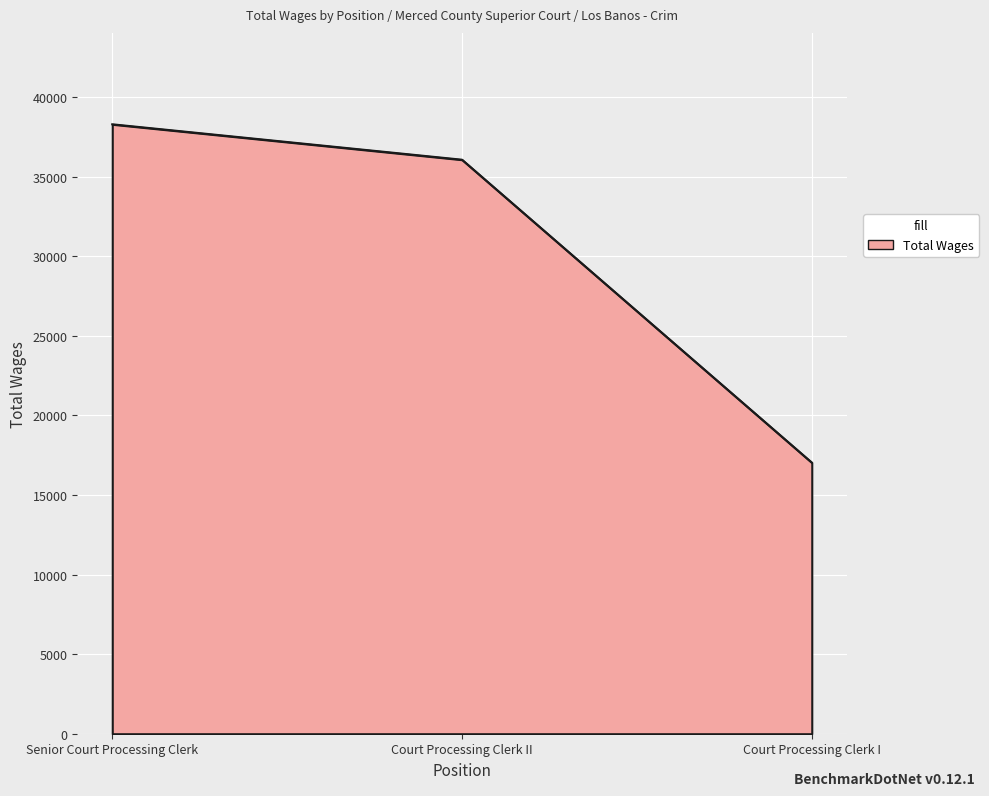

Reading right to left, extract all data points from this chart.

Court Processing Clerk I=17038	Court Processing Clerk II=36071	Senior Court Processing Clerk=38297